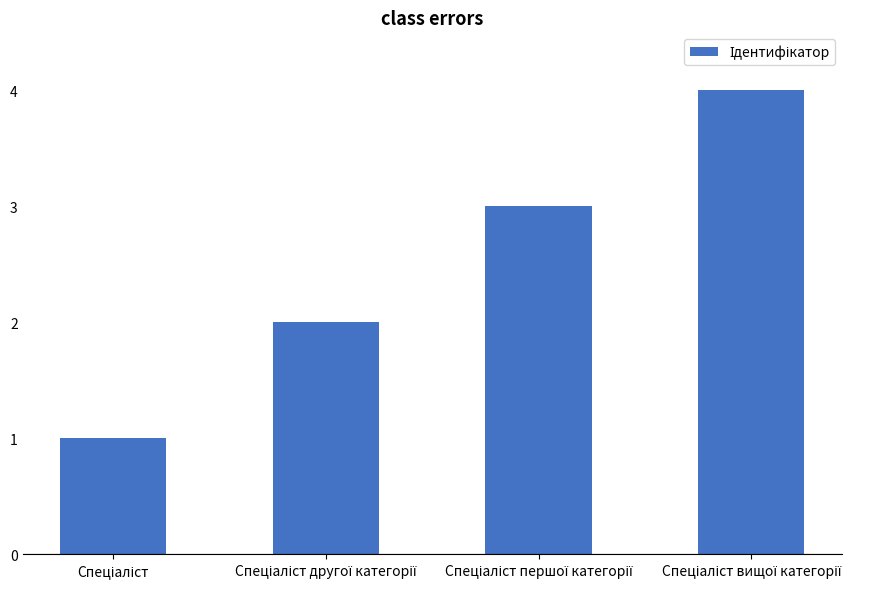

What is the sum of all values?

10